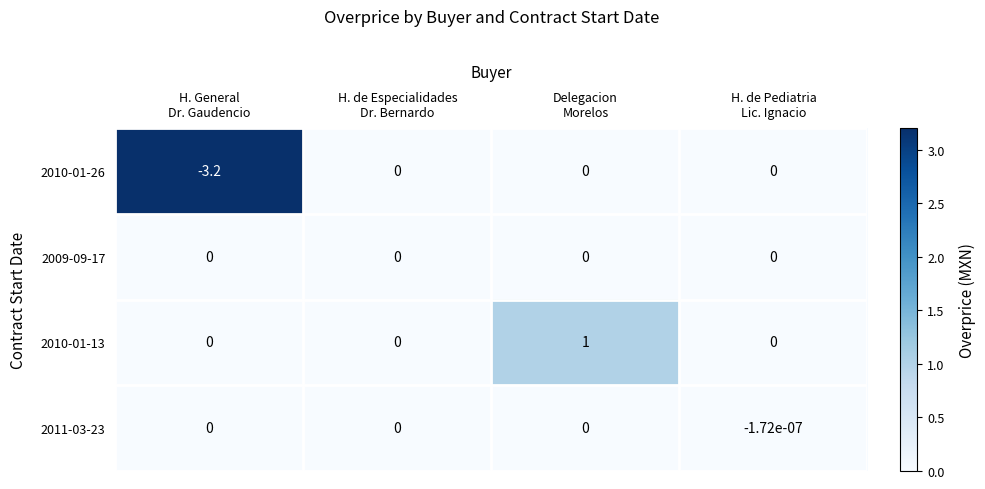

What is the greatest value displayed?

1.0